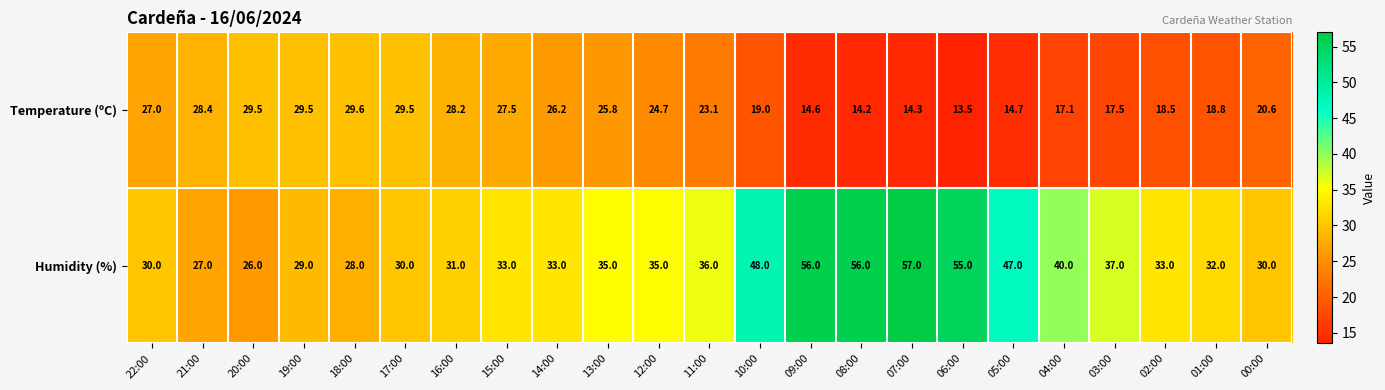

At 00:00, list the series in order from smallest to largest.

Temperature (ºC), Humidity (%)